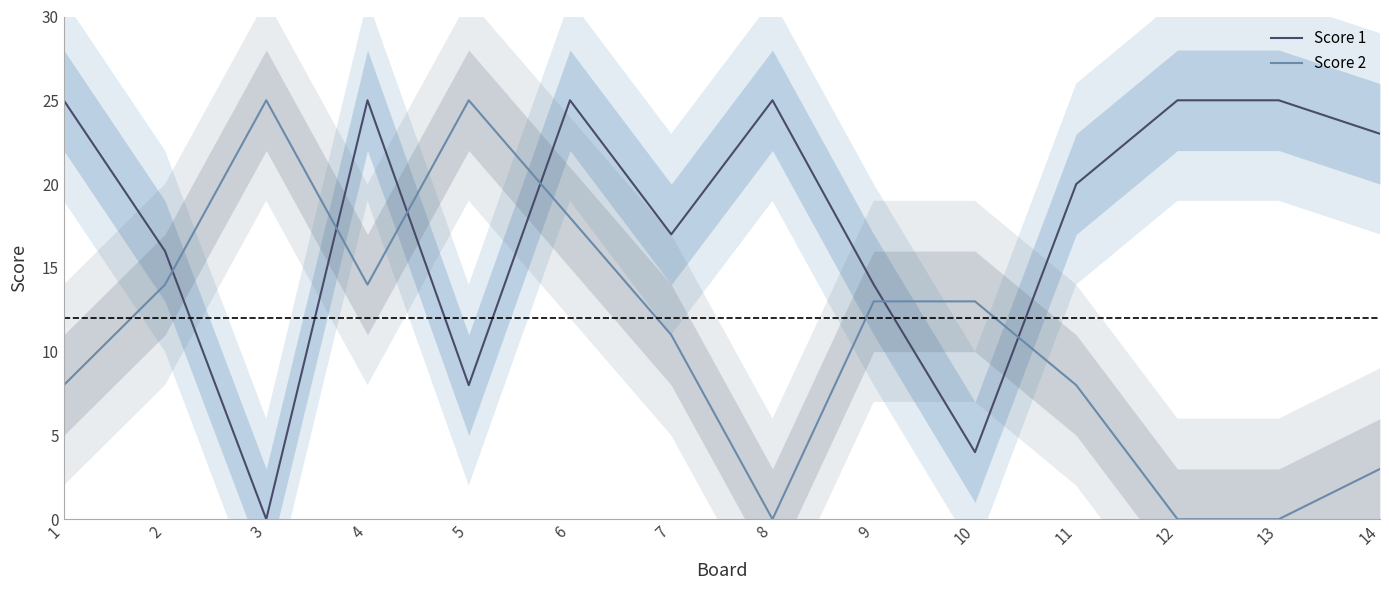

Rank the series by their maximum value, from lowest to highest.

Score 1, Score 2